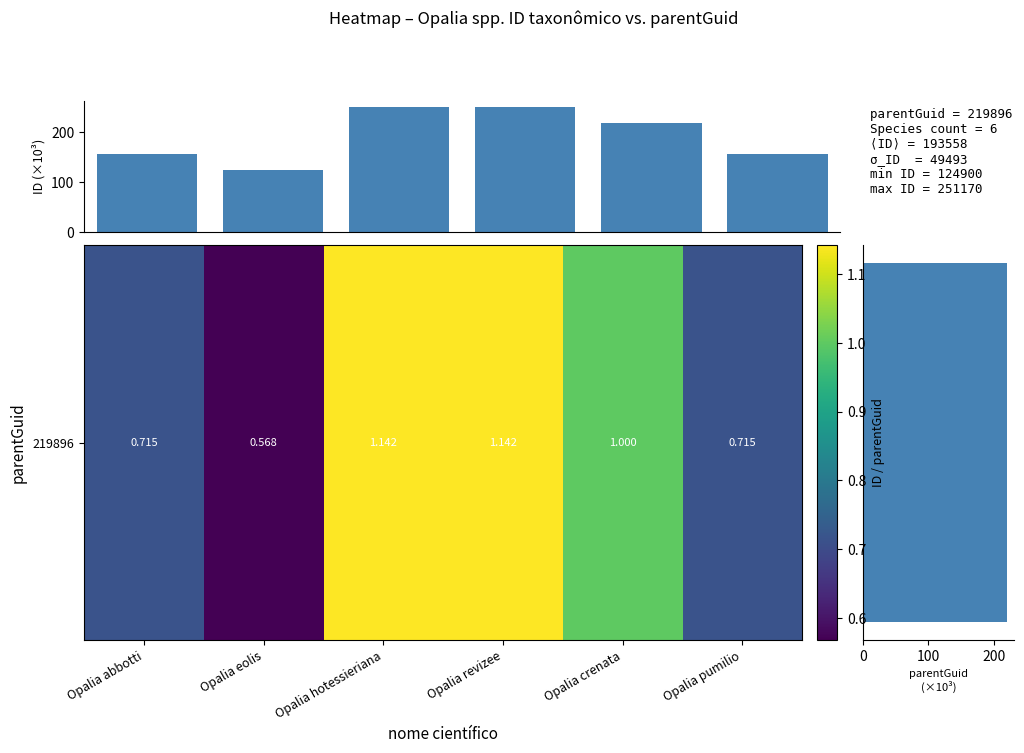

At which category is the sum across all series the highest?

Opalia hotessieriana